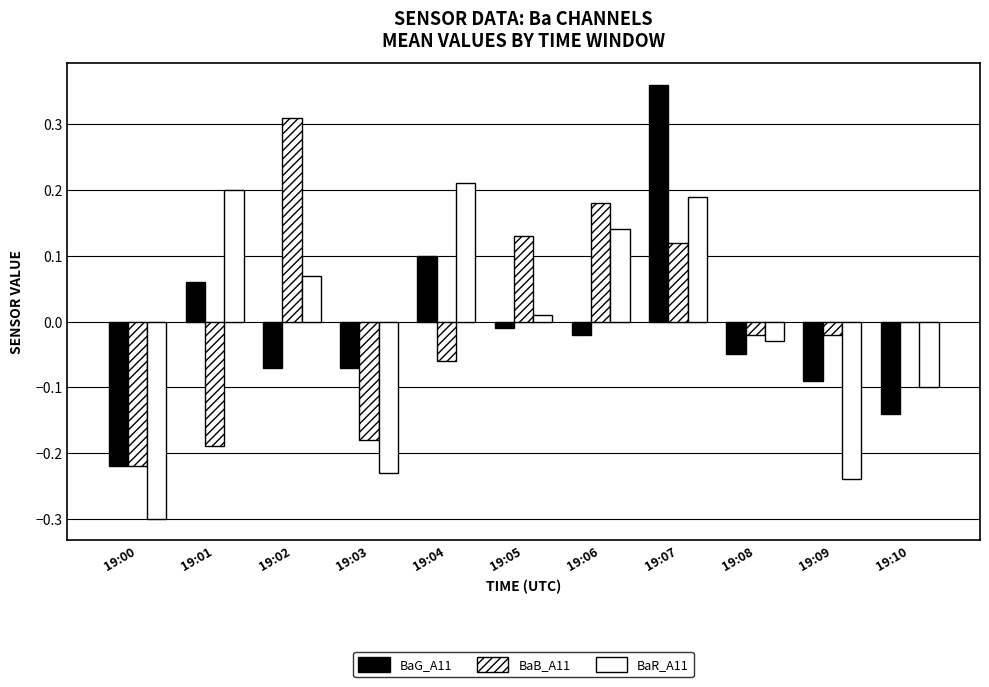

How many values in the BaG_A11 series exceed 0?

3